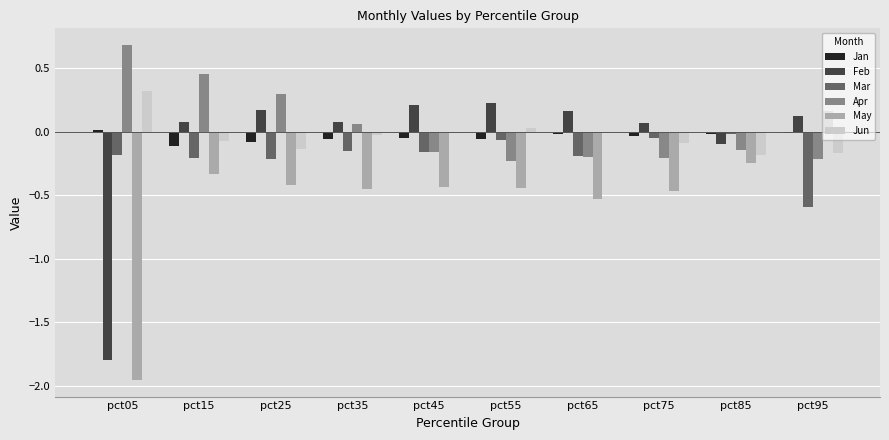

At which category does the chart reach its peak across all series?

pct05